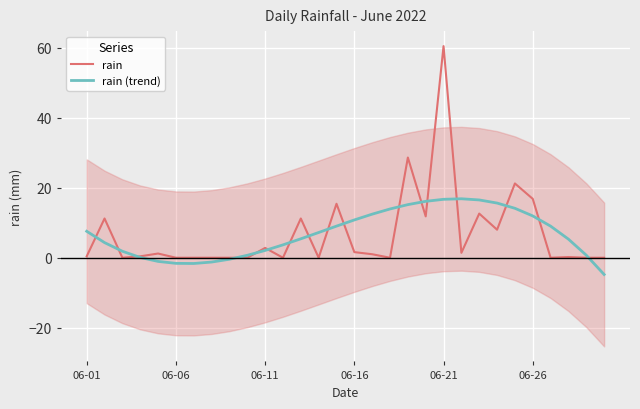

At which category does rain (trend) reach its first local valley?

6